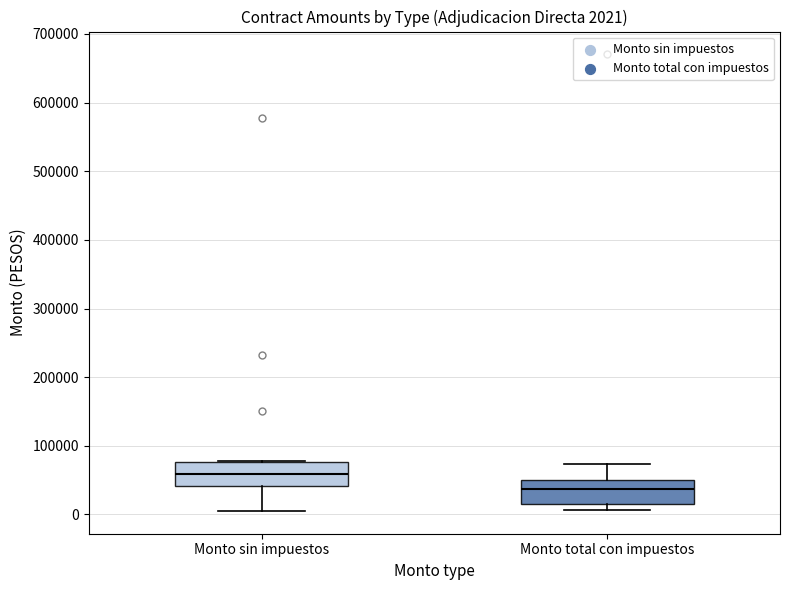

Which box has the lowest median line?

Monto total con impuestos